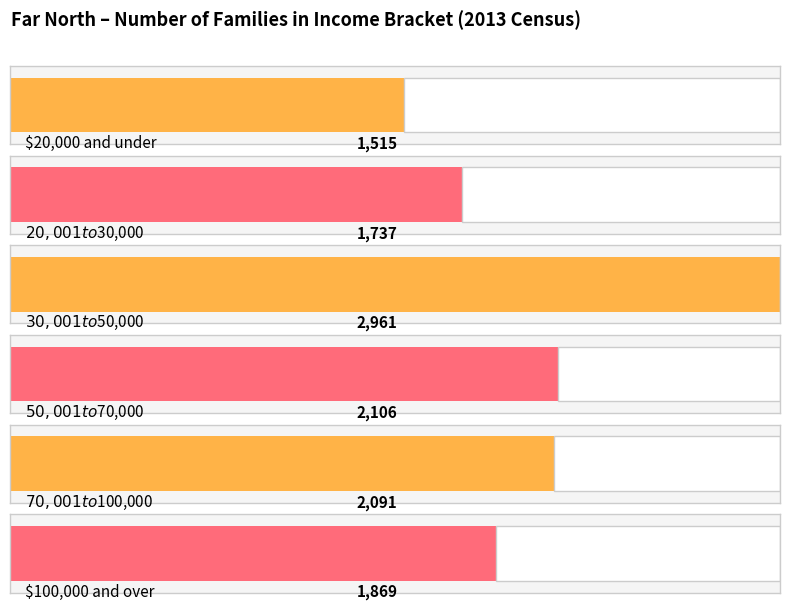

The value of Number of families at $100,000 and over is 3128.9. True or false?

False